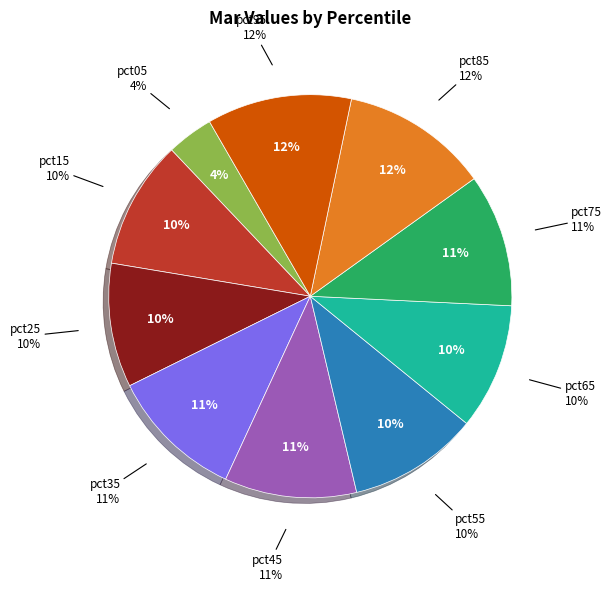

Count the number of slices in the pie.

10